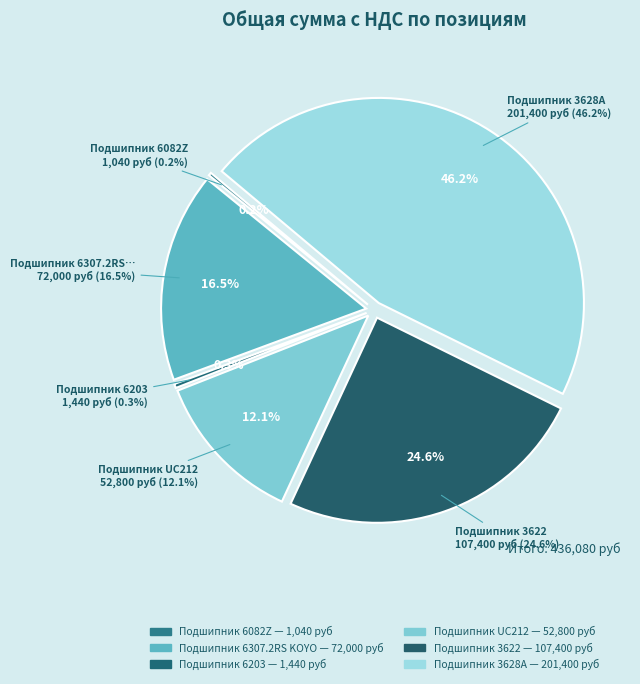

To the nearest percent, what is the combined percentage of Подшипник 6203 and Подшипник 3628А?

47%